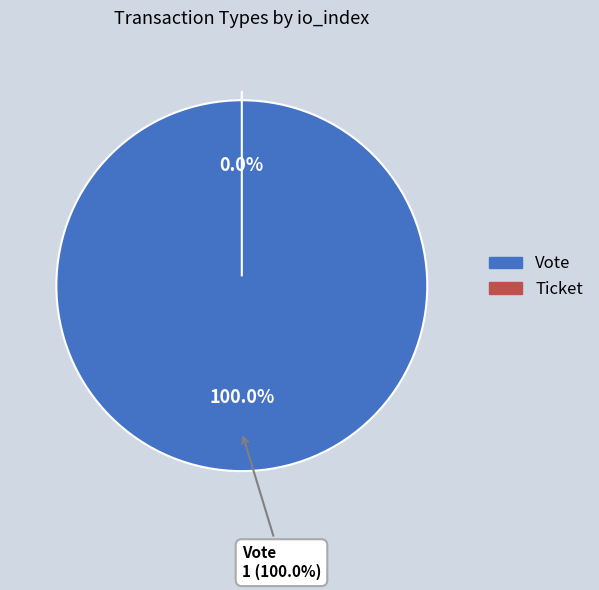

How many segments does this pie chart have?

2